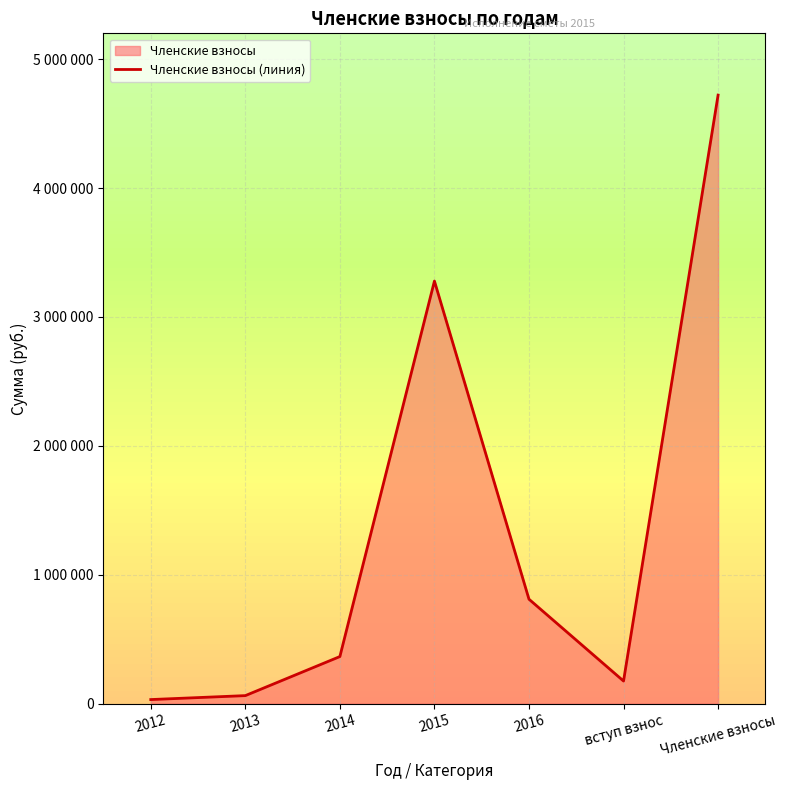

What is the maximum value shown in the chart?

4720876